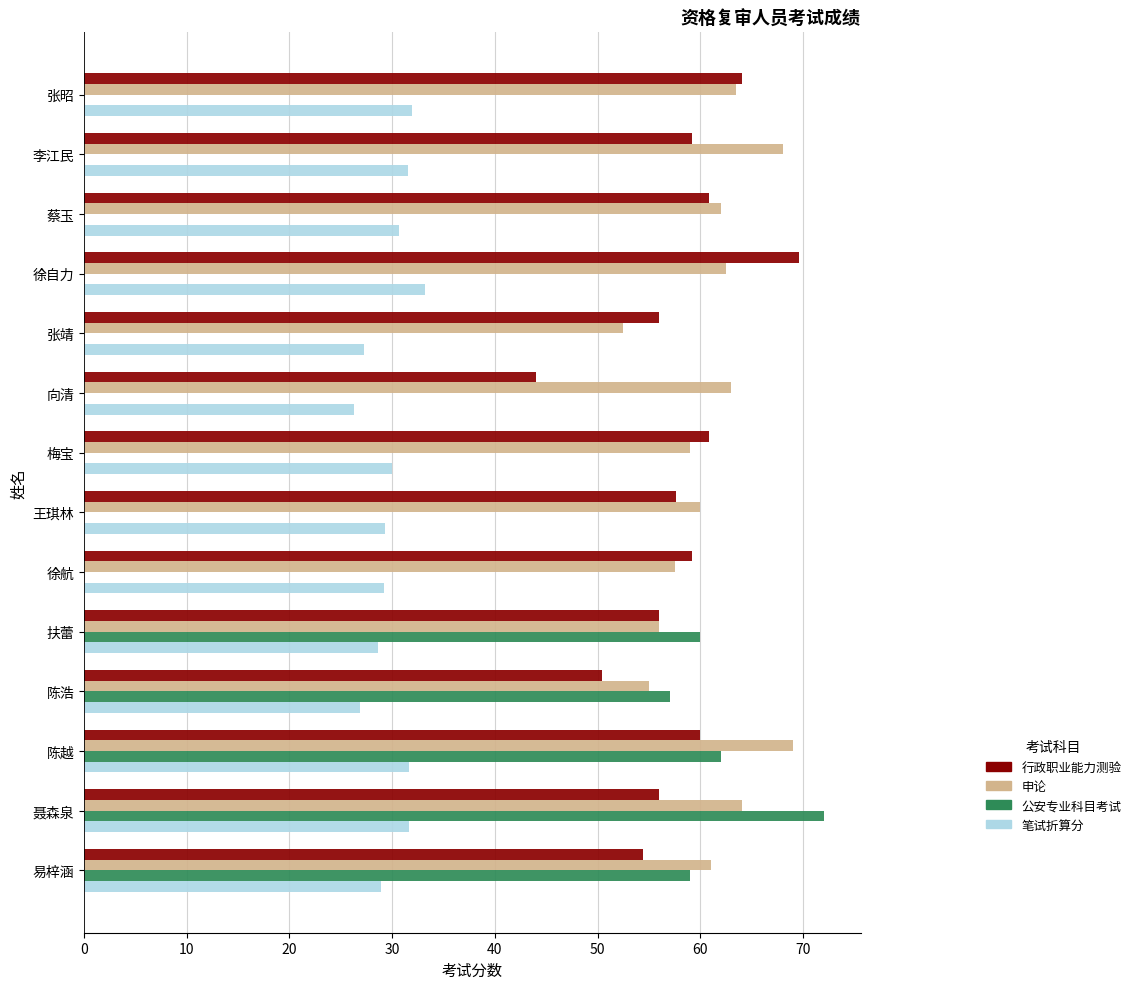

What is the sum of all 申论 values?

853.0